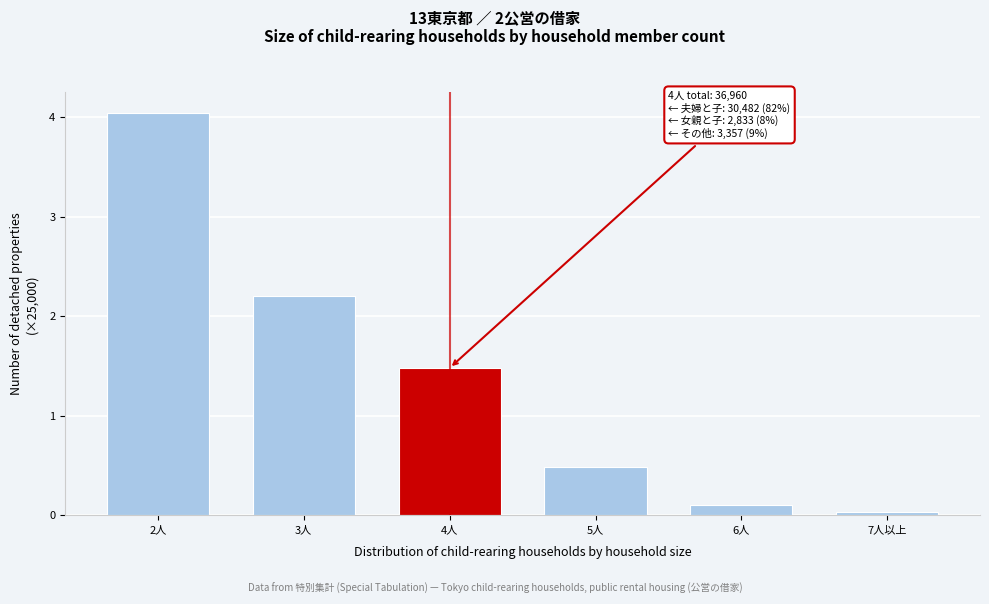

Where does the data first go above 1?

2人